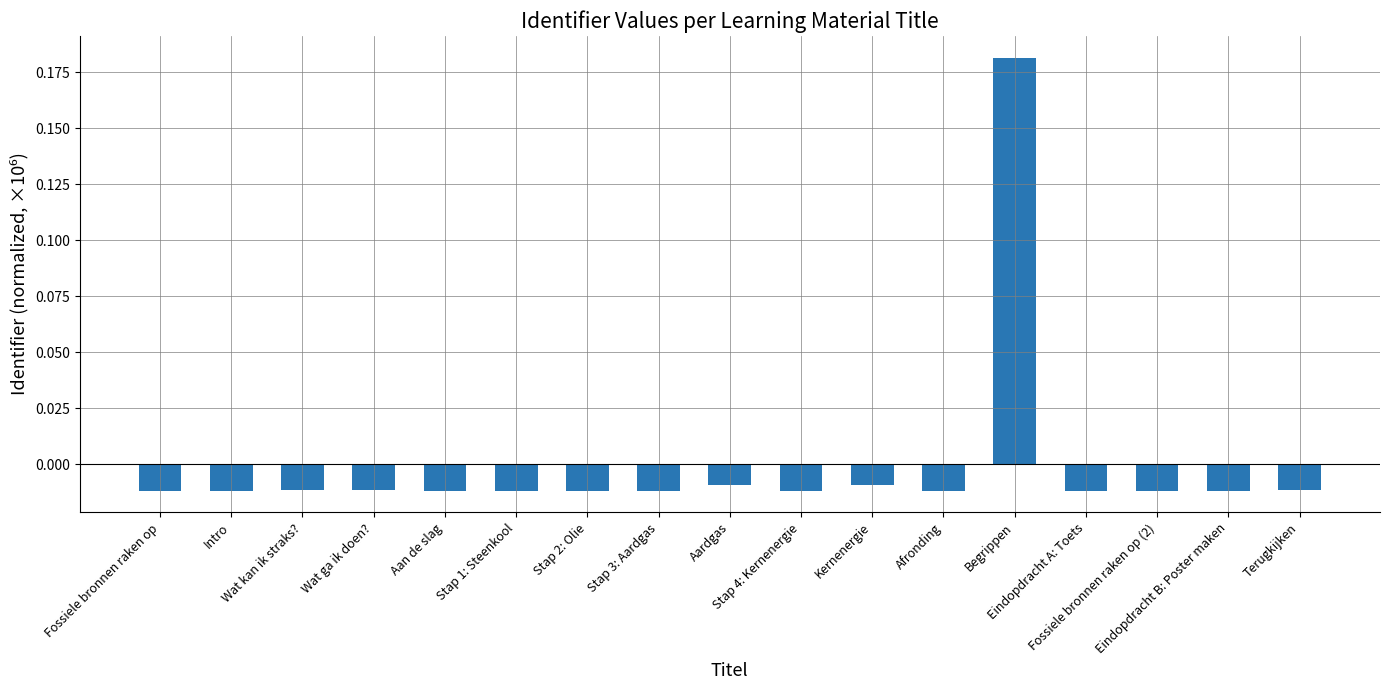

What is the maximum value shown in the chart?

0.2